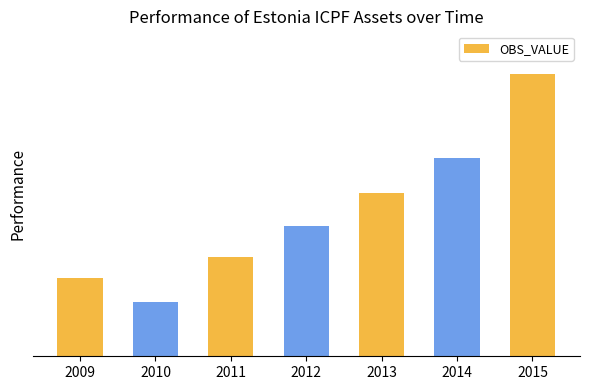

Which label corresponds to the largest value in the chart?

2015